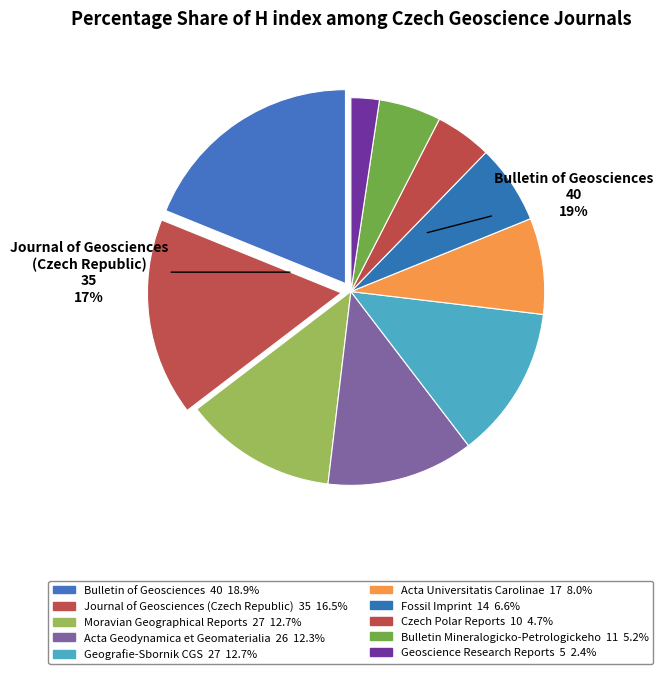

Rank the categories by value from highest to lowest.

Bulletin of Geosciences, Journal of Geosciences (Czech Republic), Moravian Geographical Reports, Geografie-Sbornik CGS, Acta Geodynamica et Geomaterialia, Acta Universitatis Carolinae, Fossil Imprint, Bulletin Mineralogicko-Petrologickeho, Czech Polar Reports, Geoscience Research Reports